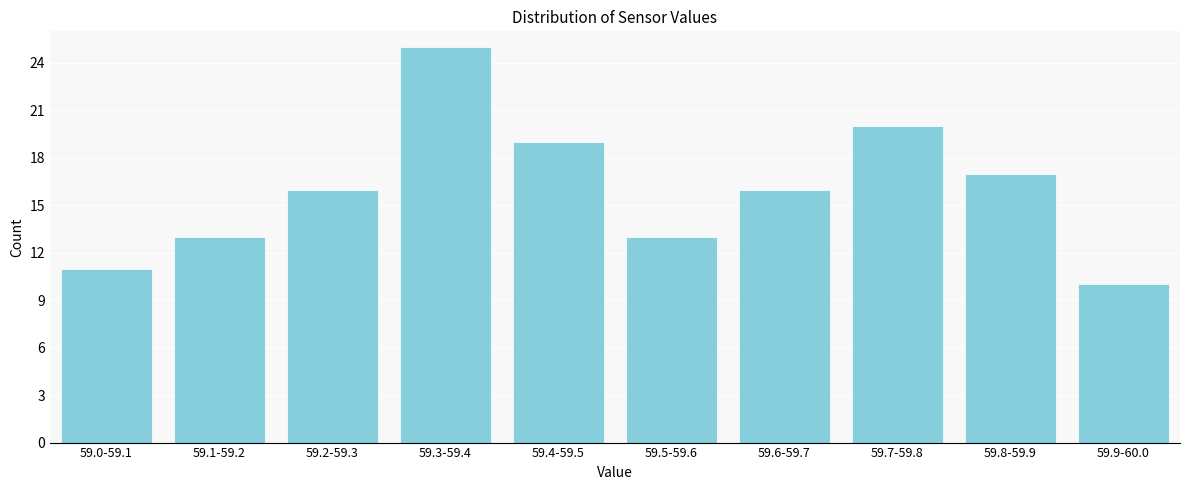

Reading left to right, what are all the values shown in this chart?

59.0-59.1=11	59.1-59.2=13	59.2-59.3=16	59.3-59.4=25	59.4-59.5=19	59.5-59.6=13	59.6-59.7=16	59.7-59.8=20	59.8-59.9=17	59.9-60.0=10